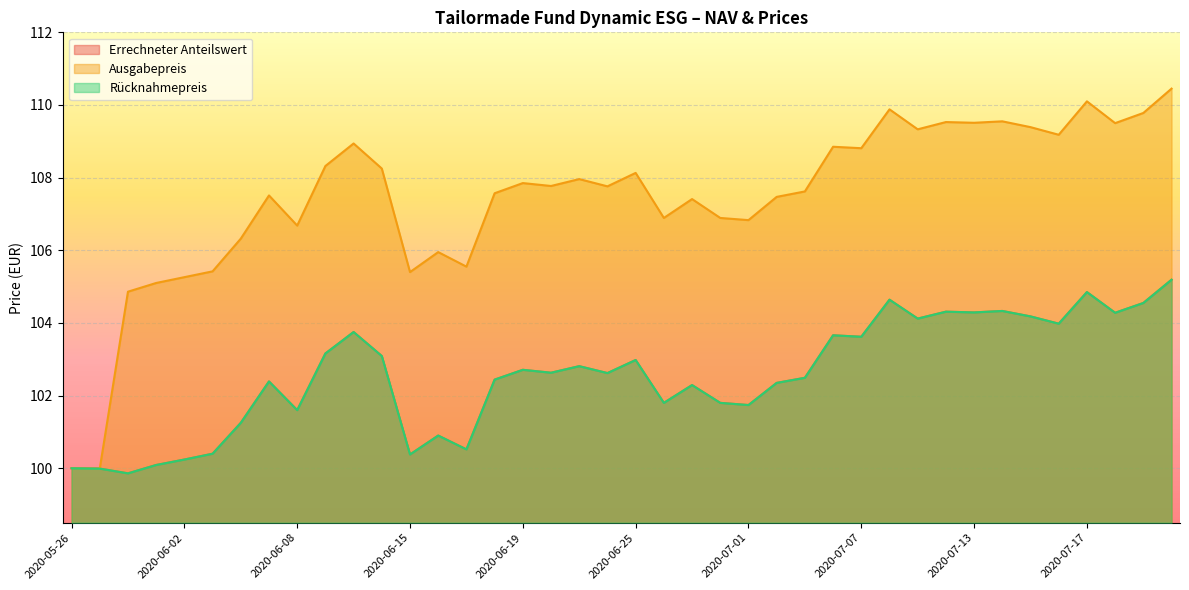

What are all the series names shown in the legend?

Errechneter Anteilswert, Ausgabepreis, Rücknahmepreis